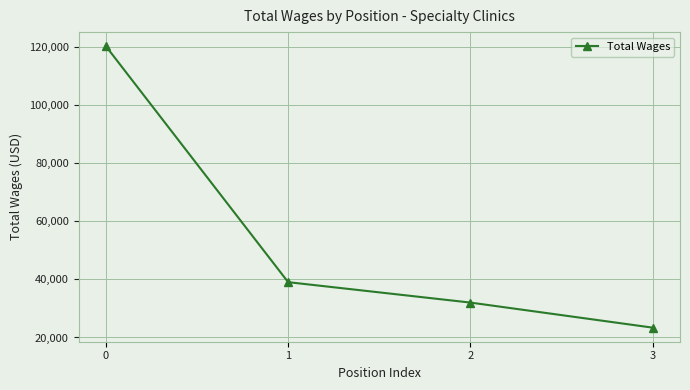

Reading left to right, what are all the values shown in this chart?

0=120412	1=39066	2=32029	3=23386